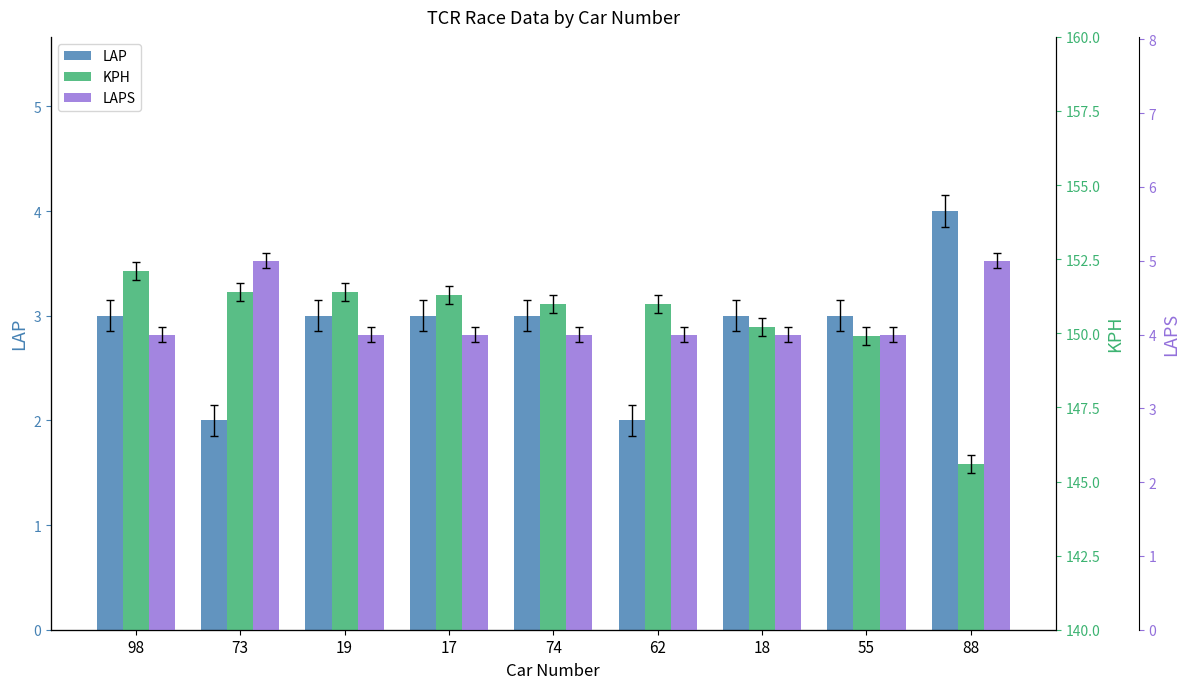

What position from the left is 62?

6